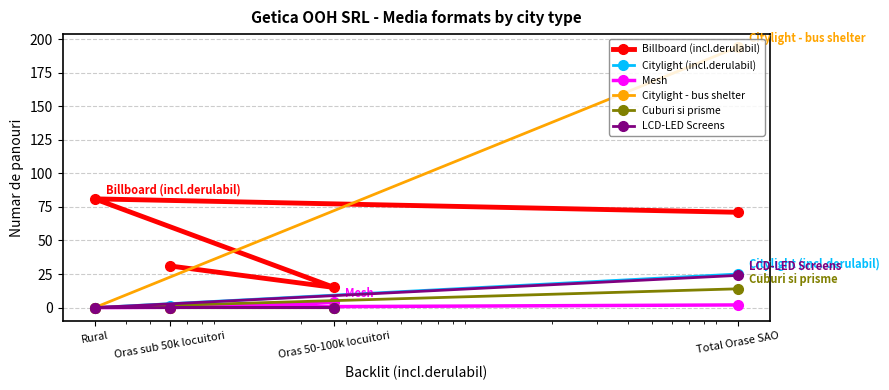

Which label corresponds to the smallest value in the chart?

Rural